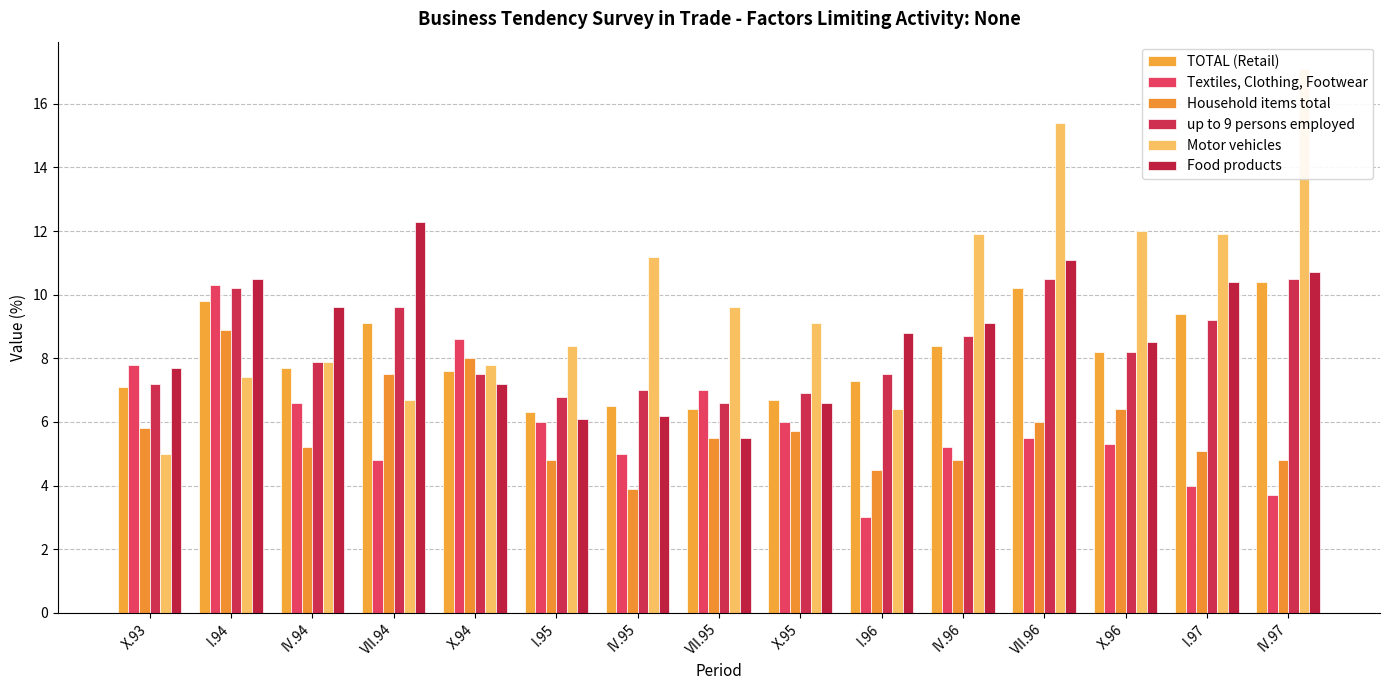

Is it true that TOTAL (Retail) equals 7.7 at IV.94?

True